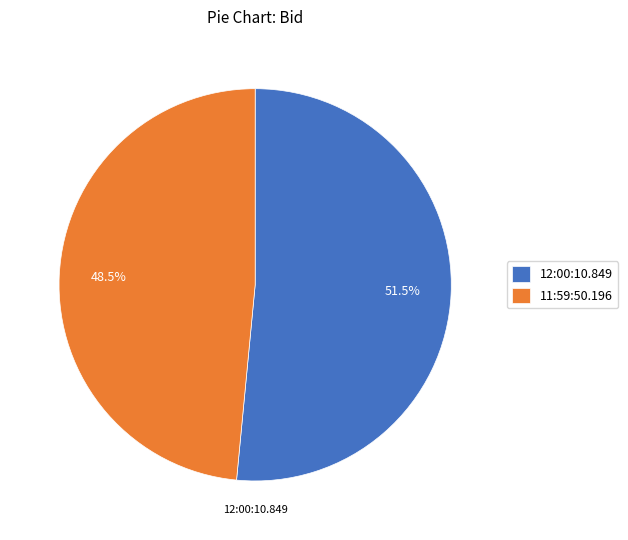

Does 11:59:50.196 represent more than half of the total?

No